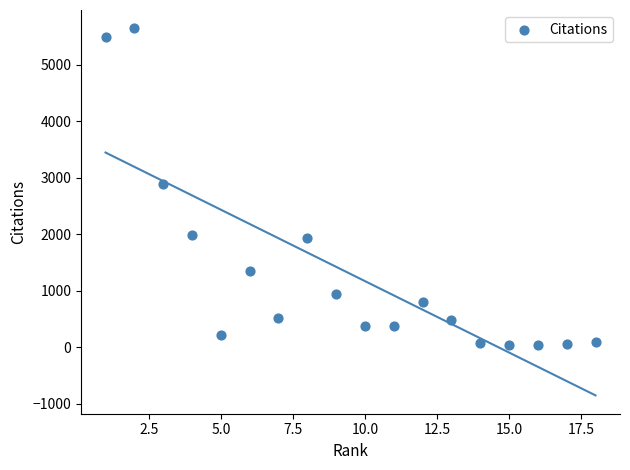

What is the range of X values (max minus min)?

17